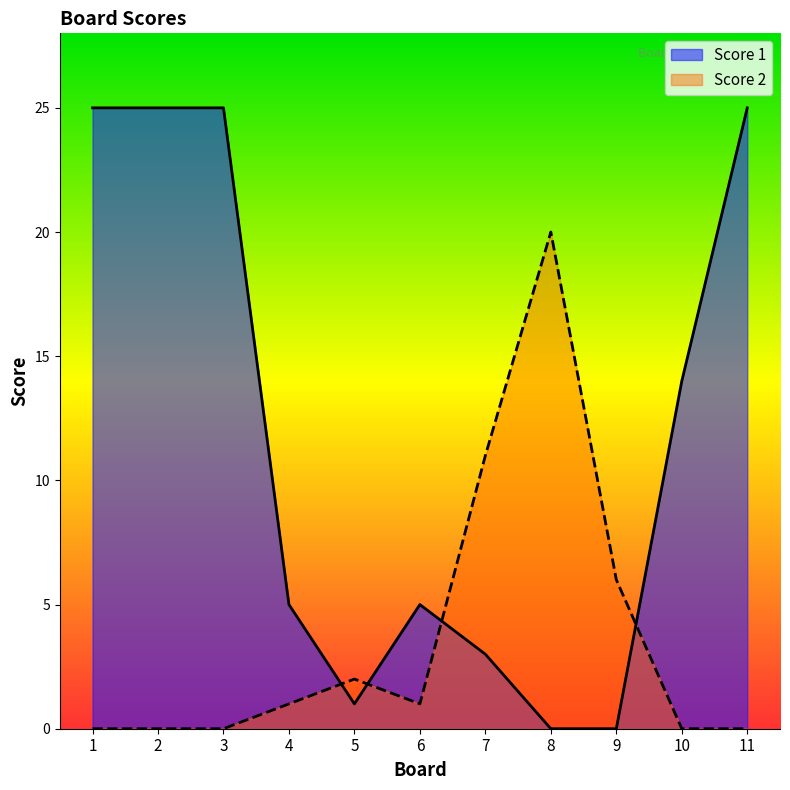

Read the Score 2 value at 7, to the nearest 10.

10